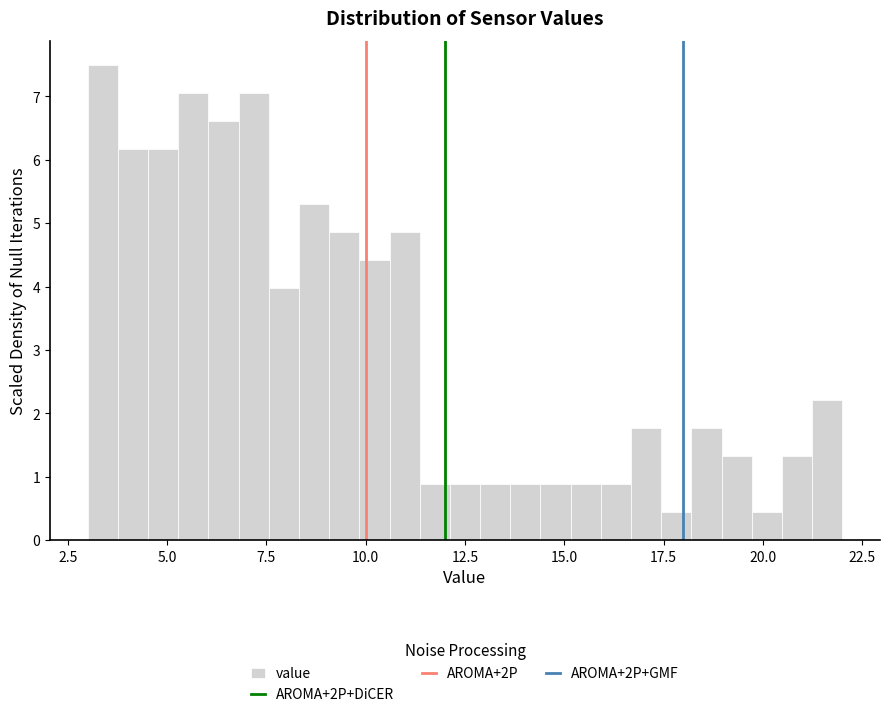

Around what value on the x-axis is the tallest bar? Give the approximate position of its centre, as read against the axis.

3.5